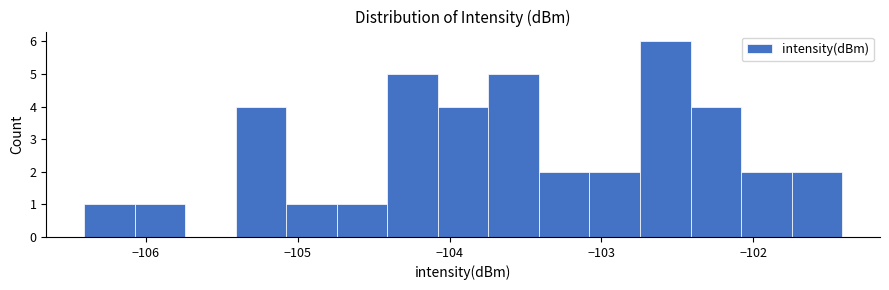

Read against the x-axis, roughly where is the centre of the tallest bar?

-102.6